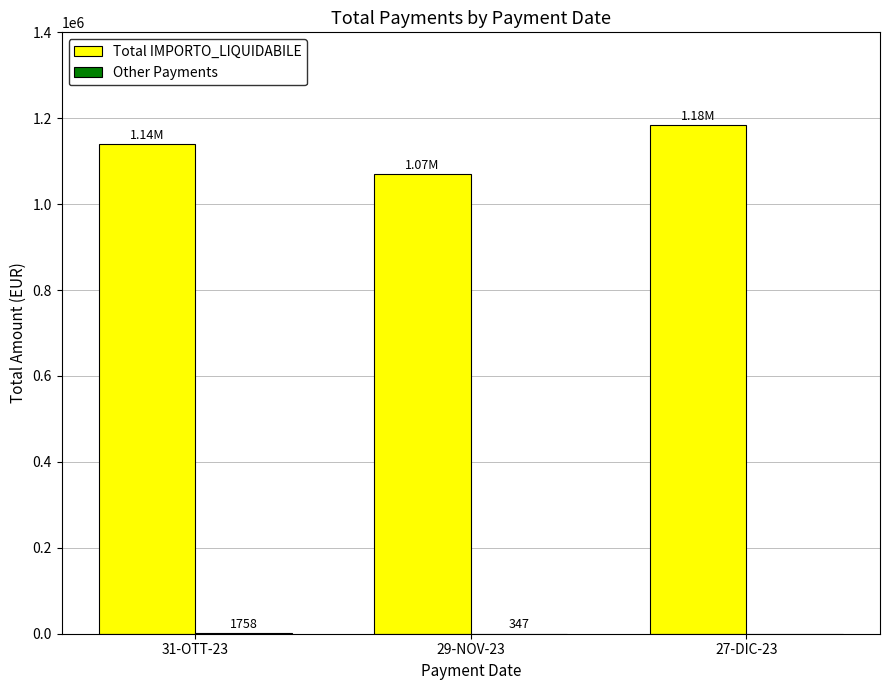

Which series has the largest range (max minus min)?

Total IMPORTO_LIQUIDABILE